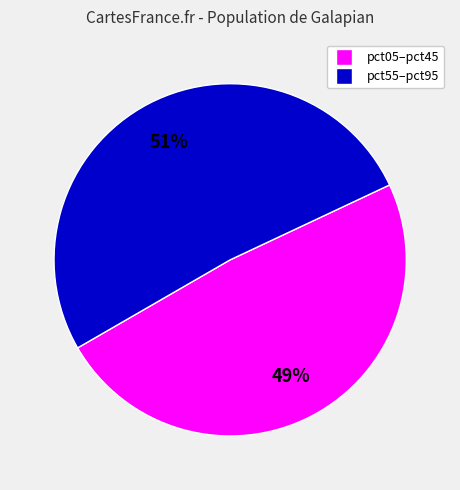

Is there a majority slice in this chart?

Yes